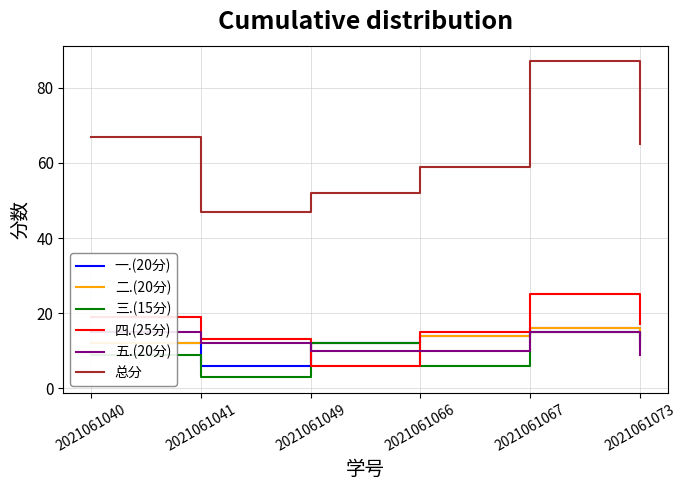

How many values in the 二.(20分) series exceed 14?

1